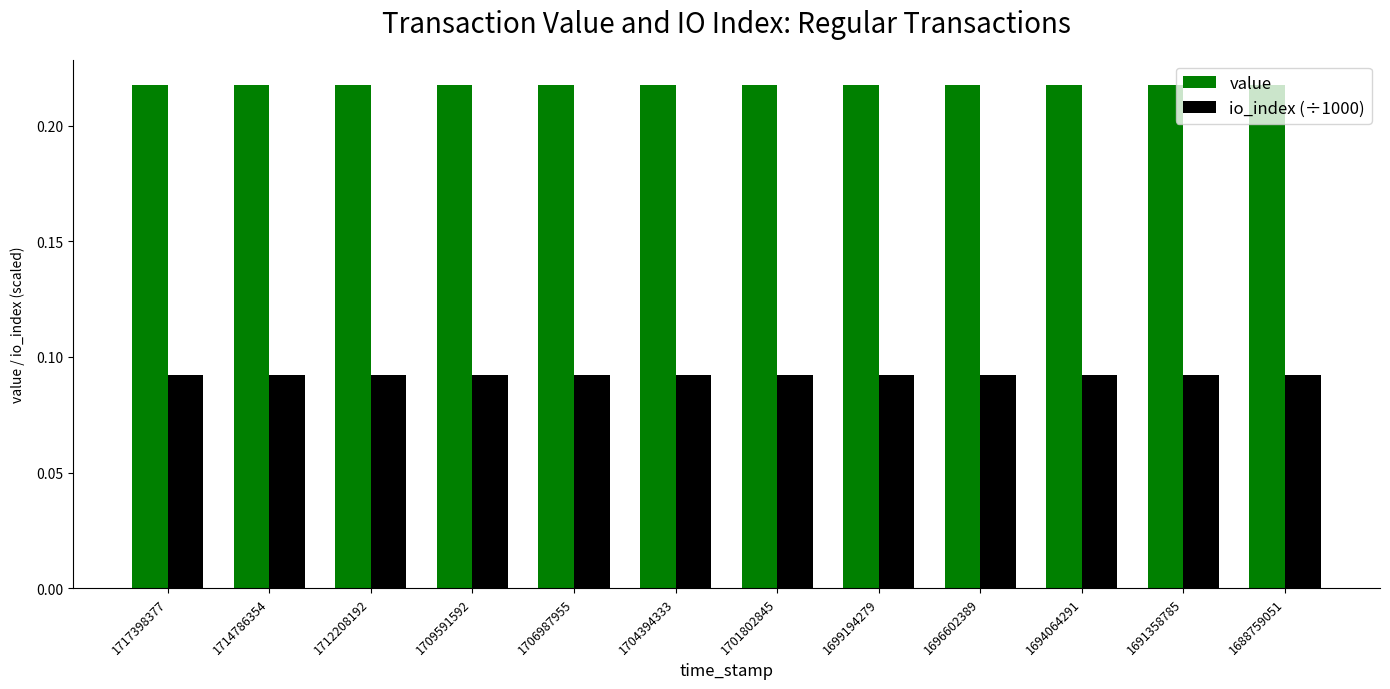

Is the value of value at 1706987955 greater than the value of io_index (÷1000) at 1701802845?

Yes